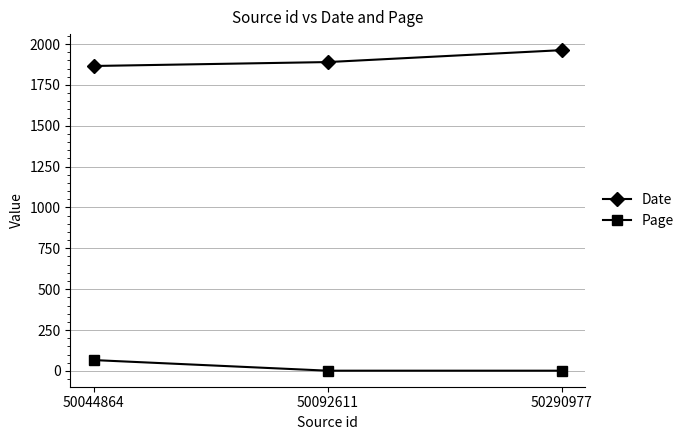

What are all the series names shown in the legend?

Date, Page